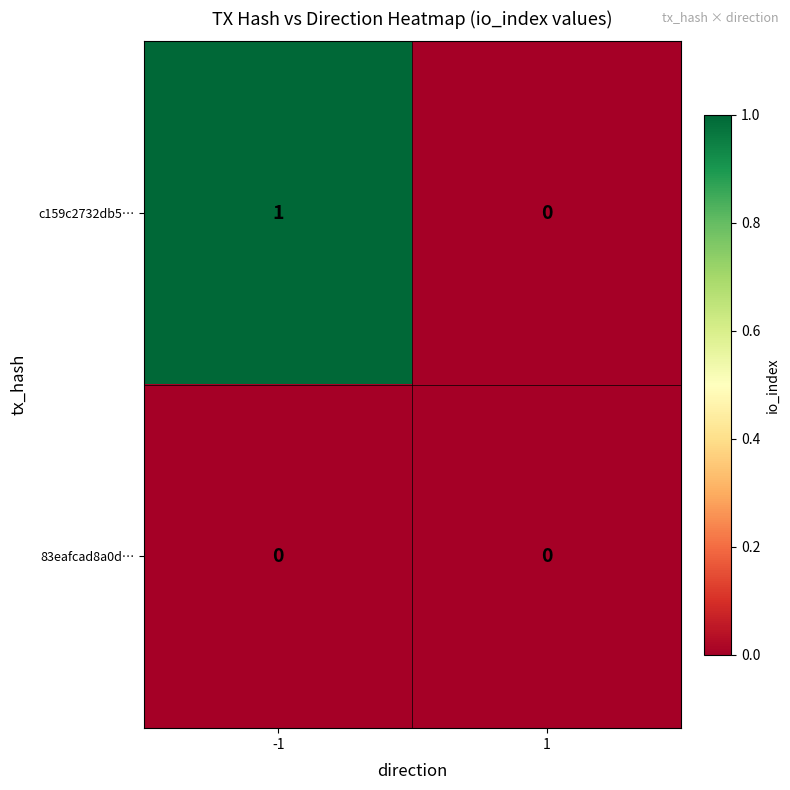

Which series has the largest total across all categories?

c159c2732db5…